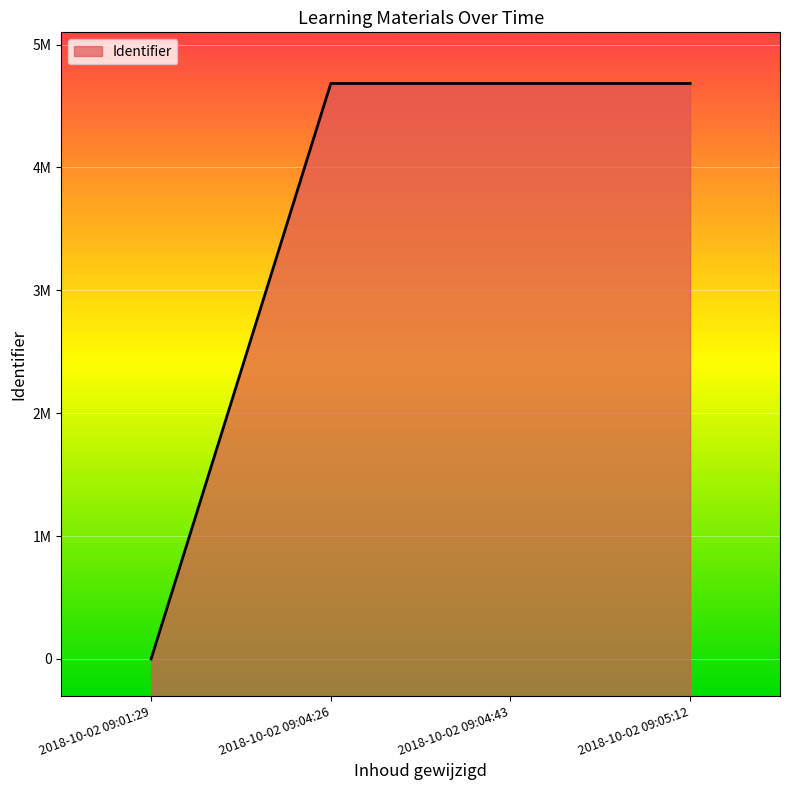

True or false: the data shows 0 at 2018-10-02 09:01:29.

True